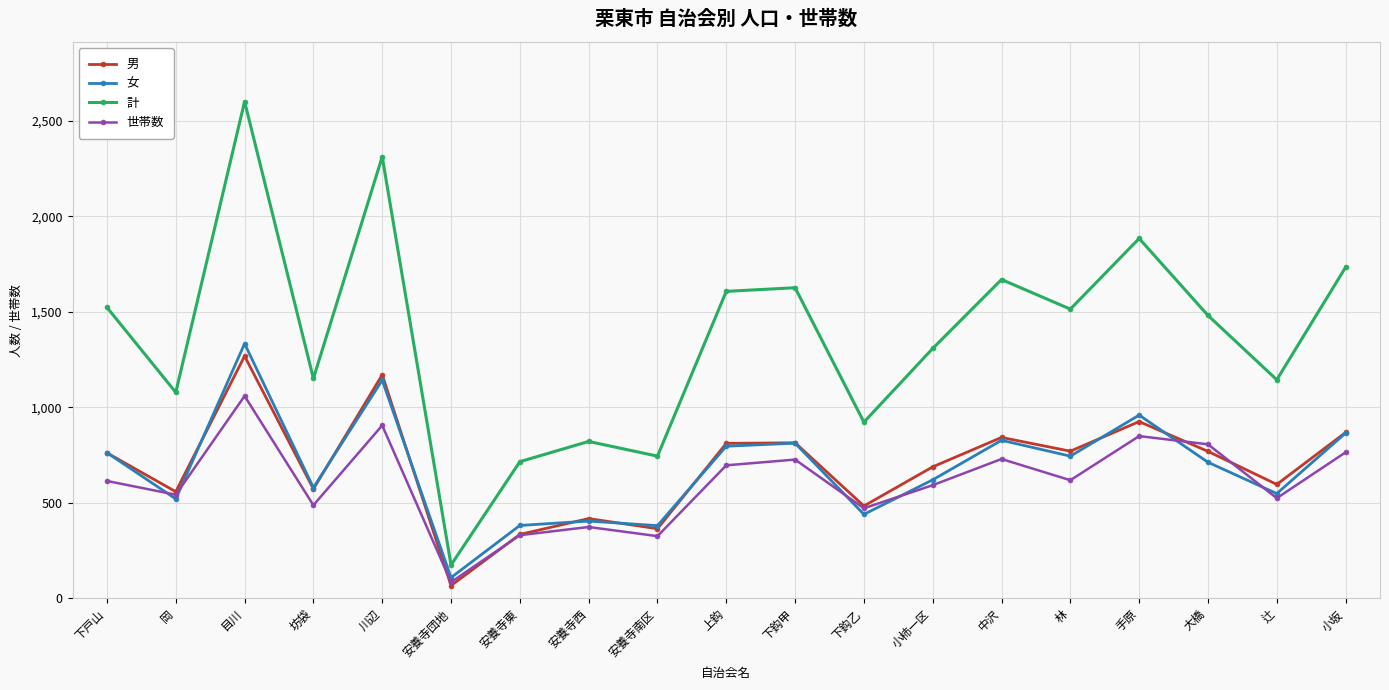

What is the label of the 14th point from the left?

中沢